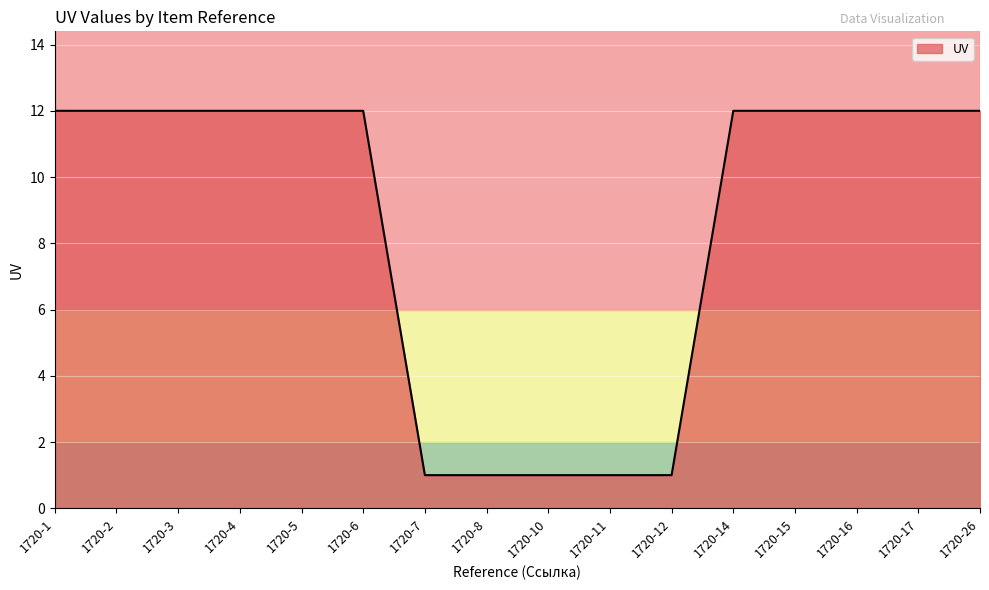

What is the greatest value displayed?

12